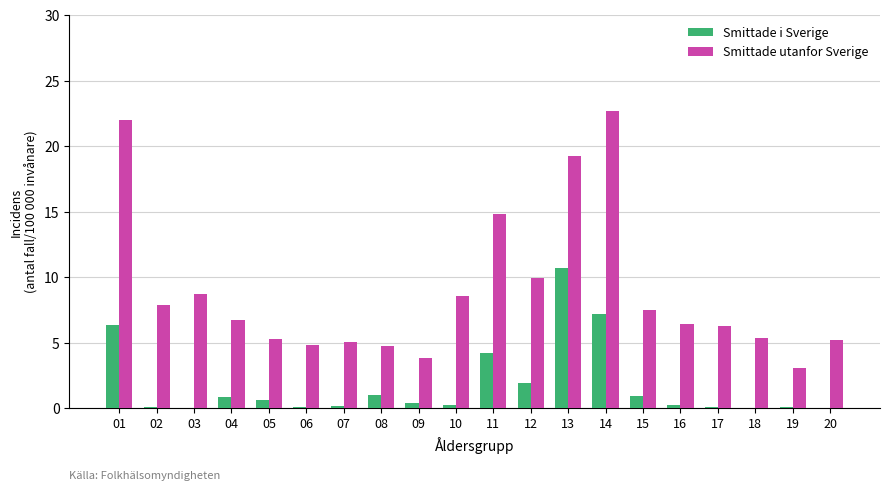

Is the value of Smittade utanfor Sverige at 18 greater than the value of Smittade i Sverige at 18?

Yes